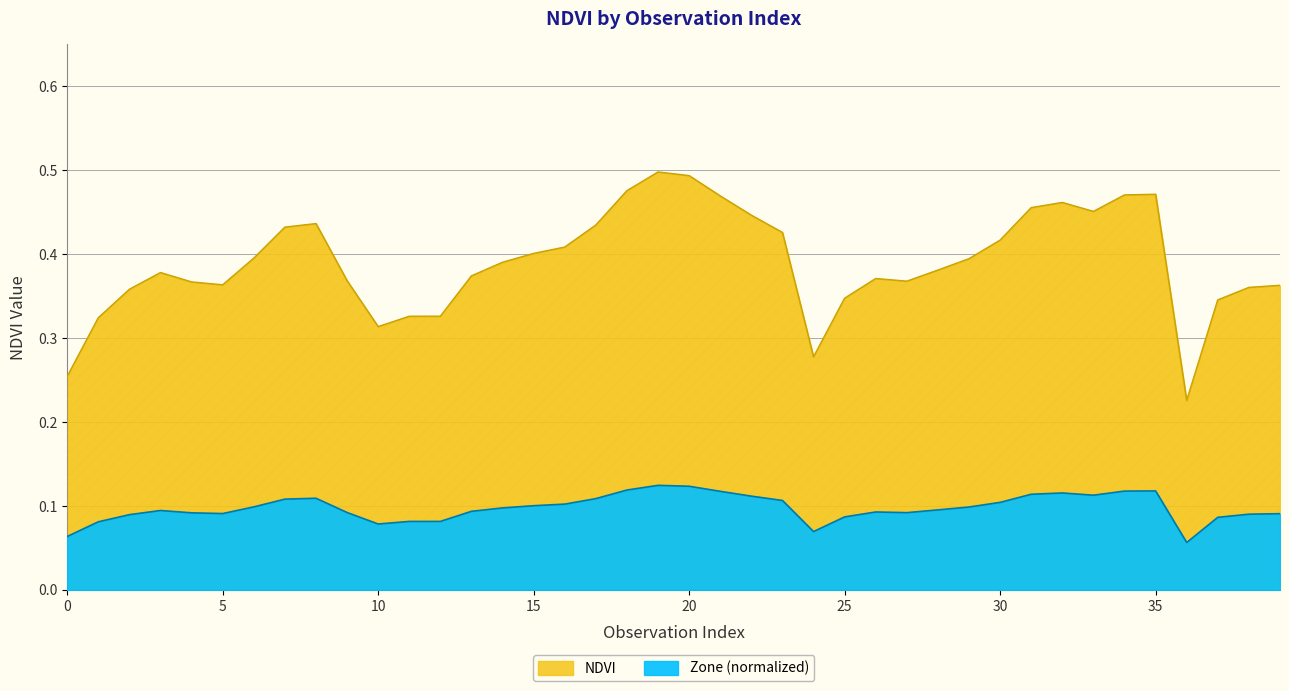

How many data points does each series have?

40